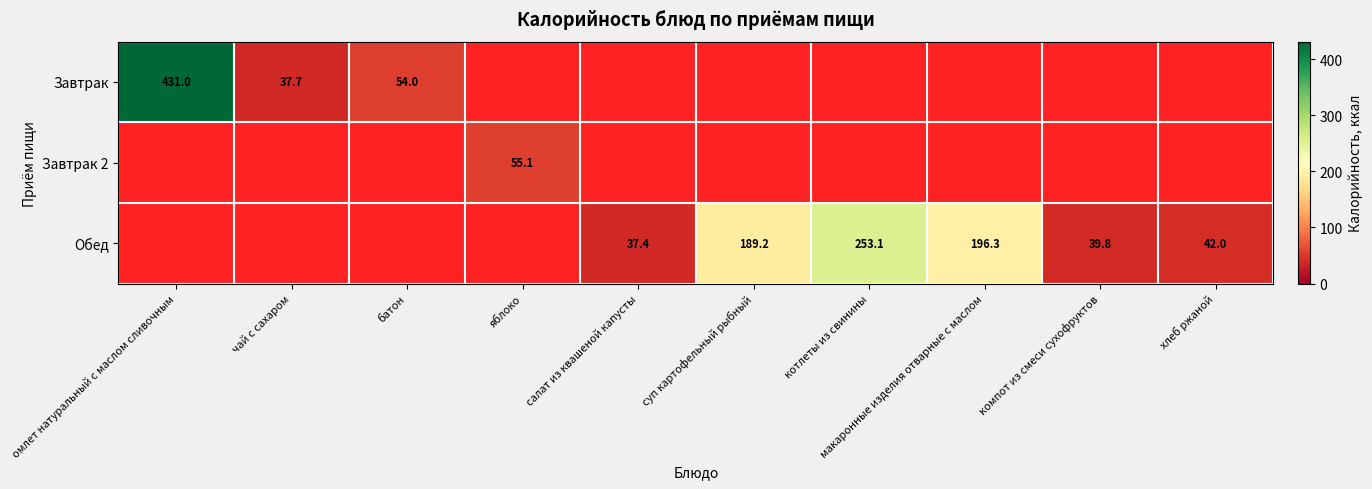

True or false: Завтрак 2 has a value of 55.1 at яблоко.

True